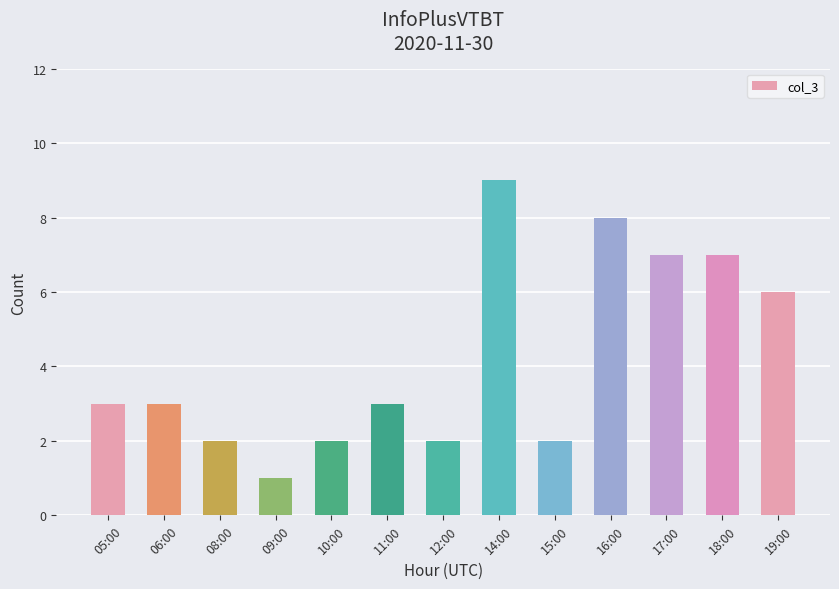

What is the ratio of the value at 14:00 to the value at 06:00?

3.0